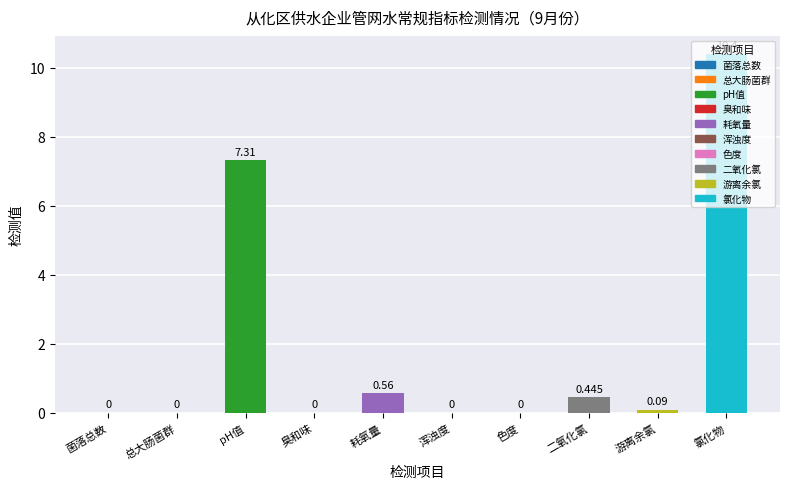

Where is the data nearest to the value 5?

pH值